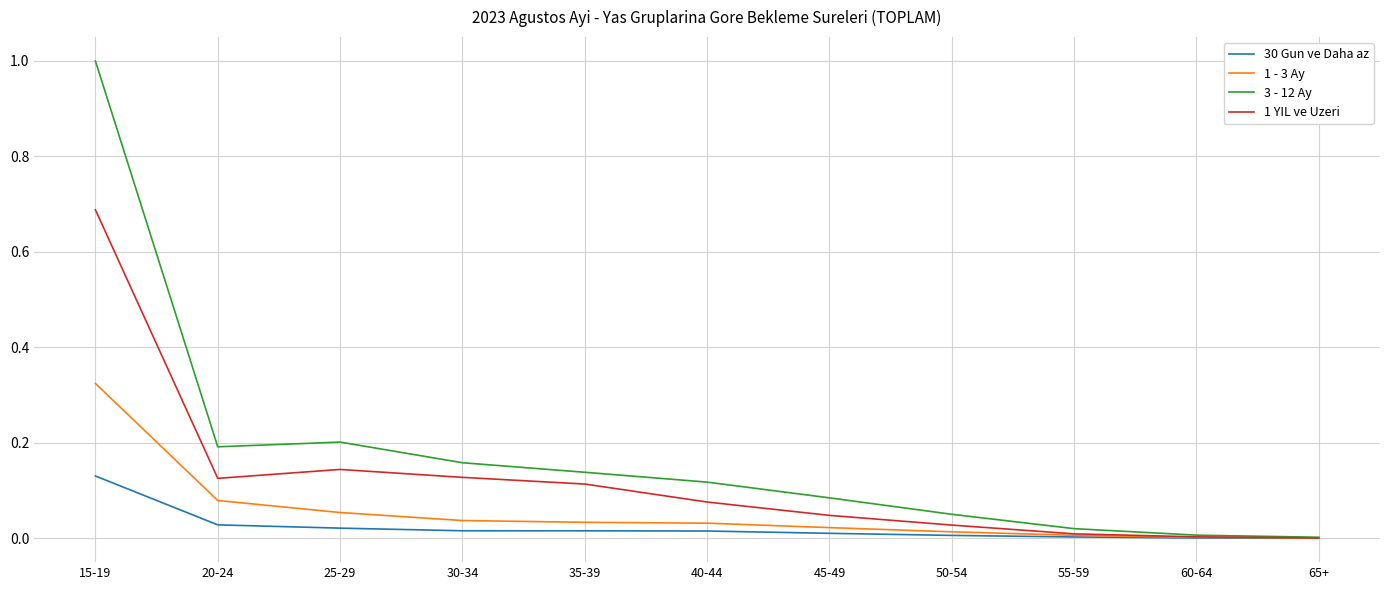

Is it true that 30 Gun ve Daha az equals 0.0 at 25-29?

True